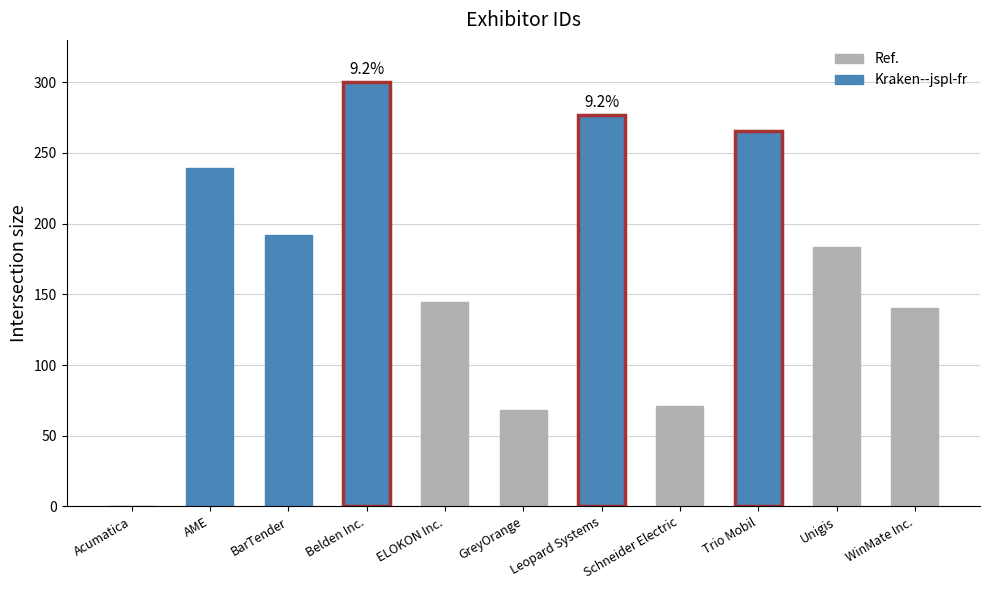

How many values exceed 183?

6